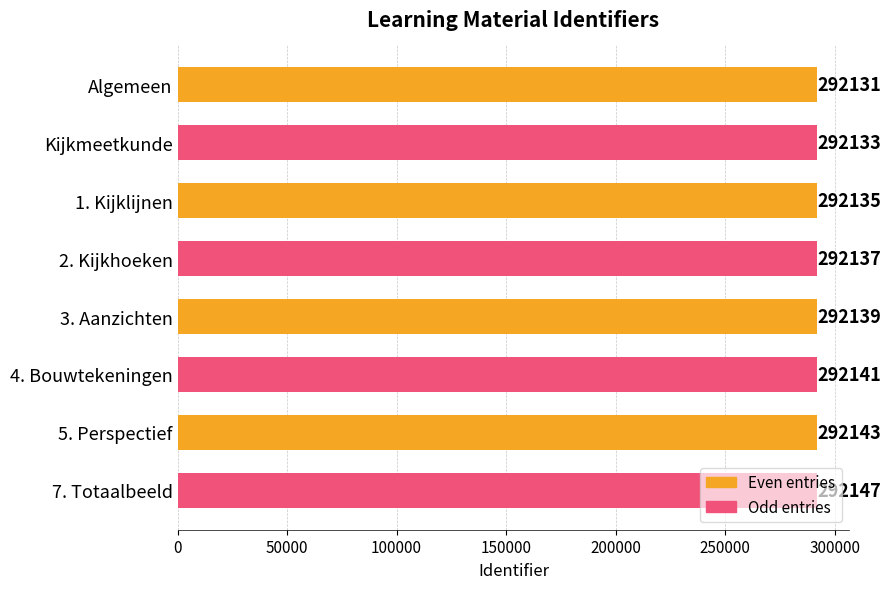

List the labels in order of value, smallest first.

Algemeen, Kijkmeetkunde, 1. Kijklijnen, 2. Kijkhoeken, 3. Aanzichten, 4. Bouwtekeningen, 5. Perspectief, 7. Totaalbeeld